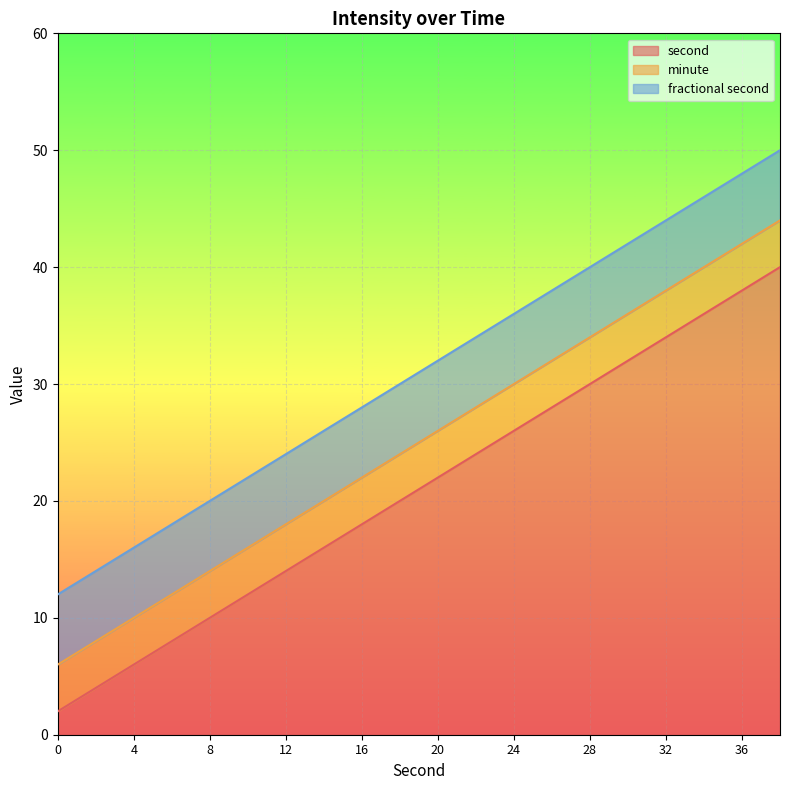

True or false: fractional second and minute intersect in this chart.

False